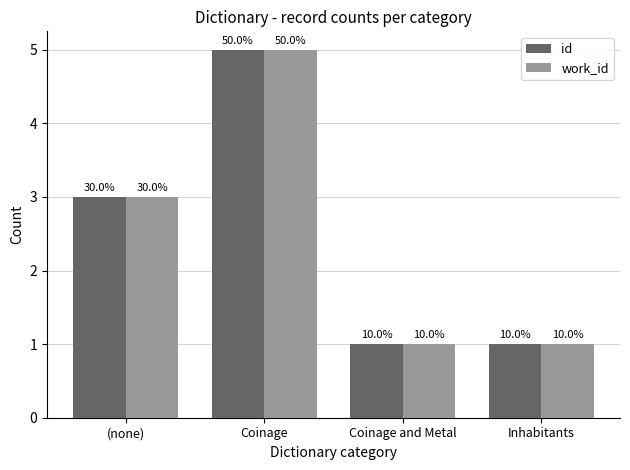

List the labels in order of id value, smallest first.

Coinage and Metal, Inhabitants, (none), Coinage